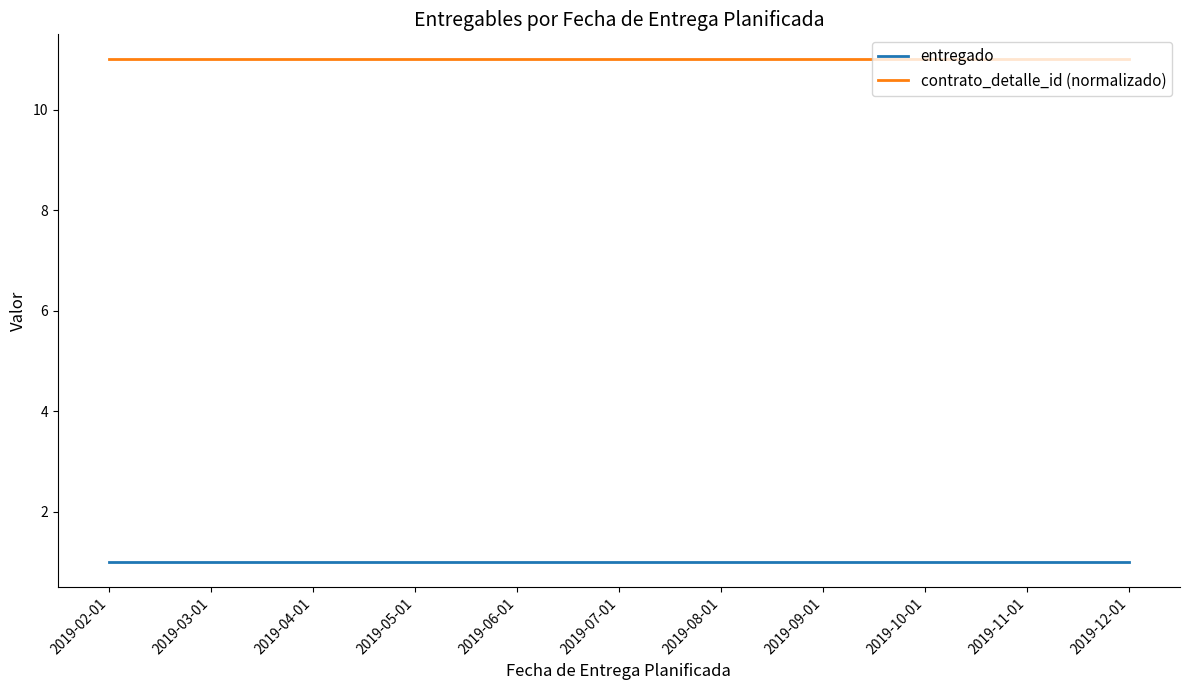

Reading left to right, list all the values displayed in this chart.

entregado: 2019-02-01=1	2019-03-01=1	2019-04-01=1	2019-05-01=1	2019-06-01=1	2019-07-01=1	2019-08-01=1	2019-09-01=1	2019-10-01=1	2019-11-01=1	2019-12-01=1
contrato_detalle_id (normalizado): 2019-02-01=11	2019-03-01=11	2019-04-01=11	2019-05-01=11	2019-06-01=11	2019-07-01=11	2019-08-01=11	2019-09-01=11	2019-10-01=11	2019-11-01=11	2019-12-01=11